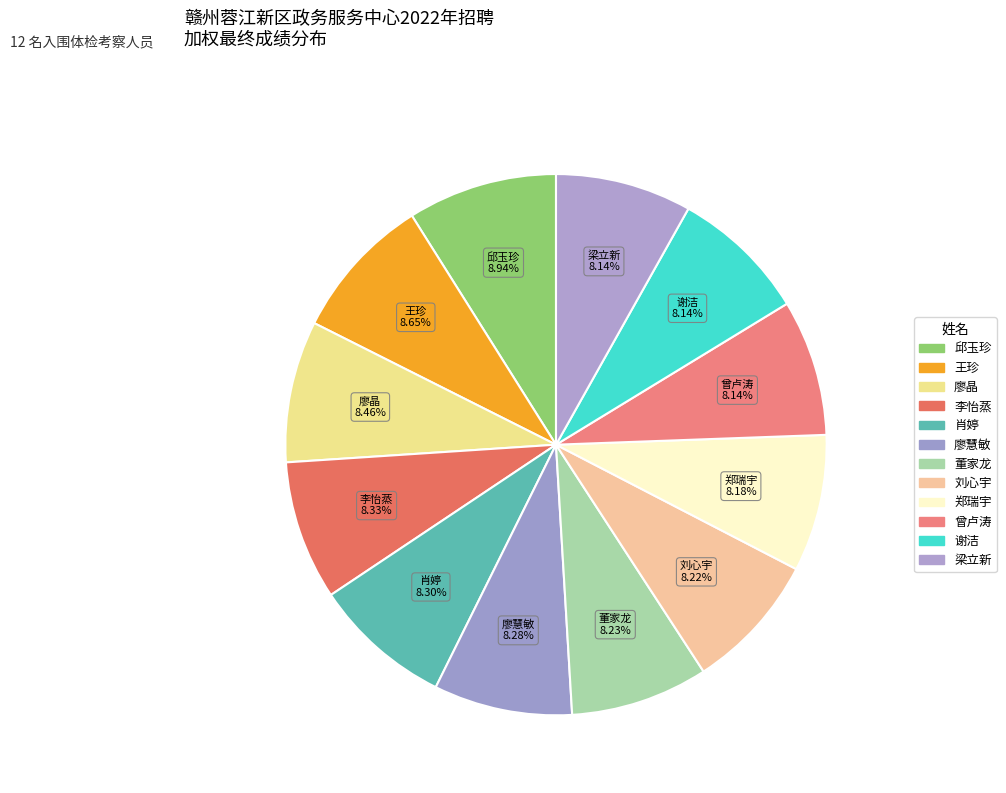

To the nearest percent, what portion does 肖婷 represent?

8%